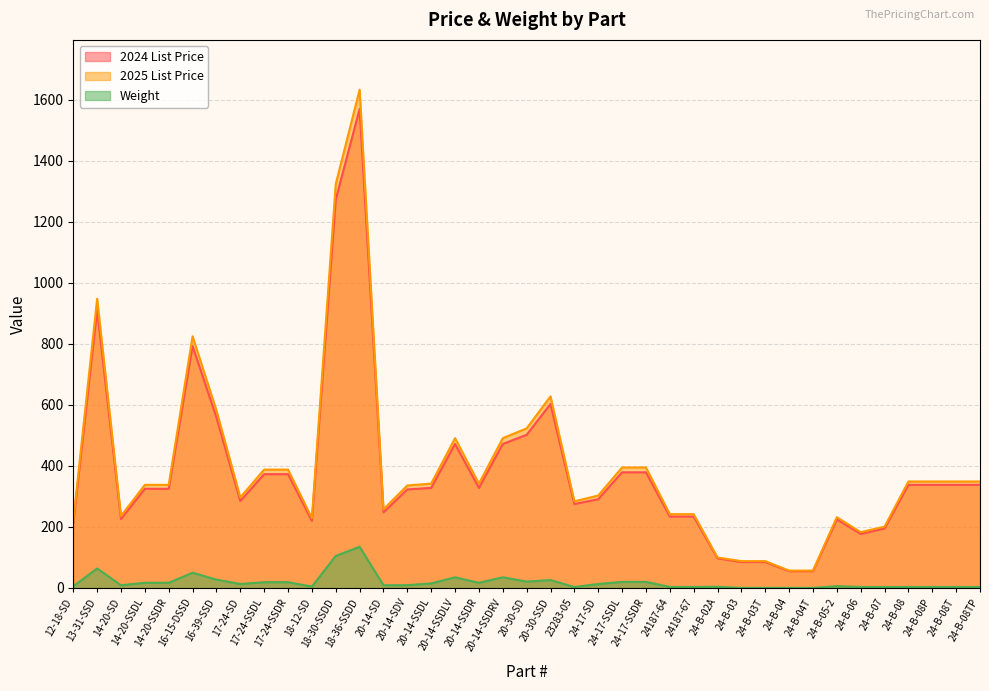

What is the difference between the maximum and second lowest values in the 2025 List Price series?

1576.0